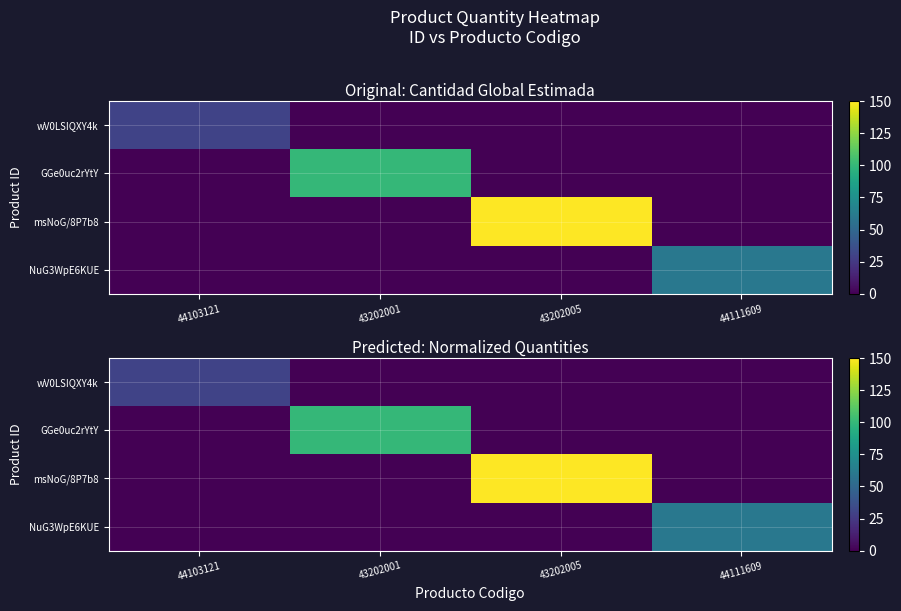

The value of GGe0uc2rYtY at 44111609 is 0.0. True or false?

True